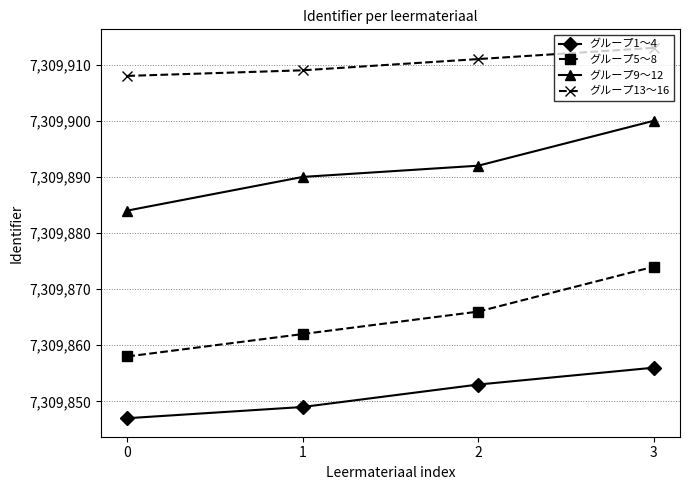

What is the difference between the highest and lowest values at 3?

57